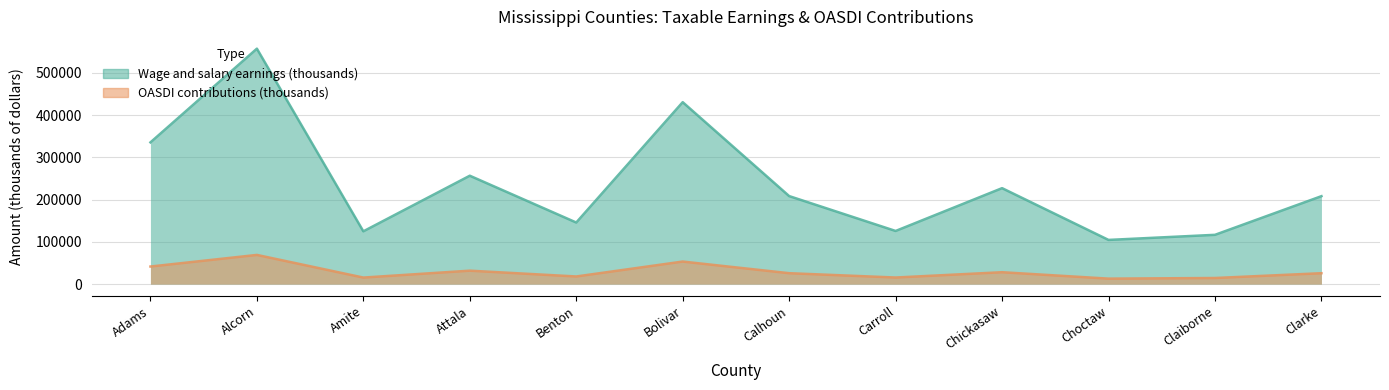

Which series changed the most between Carroll and Clarke?

Wage and salary earnings (thousands)